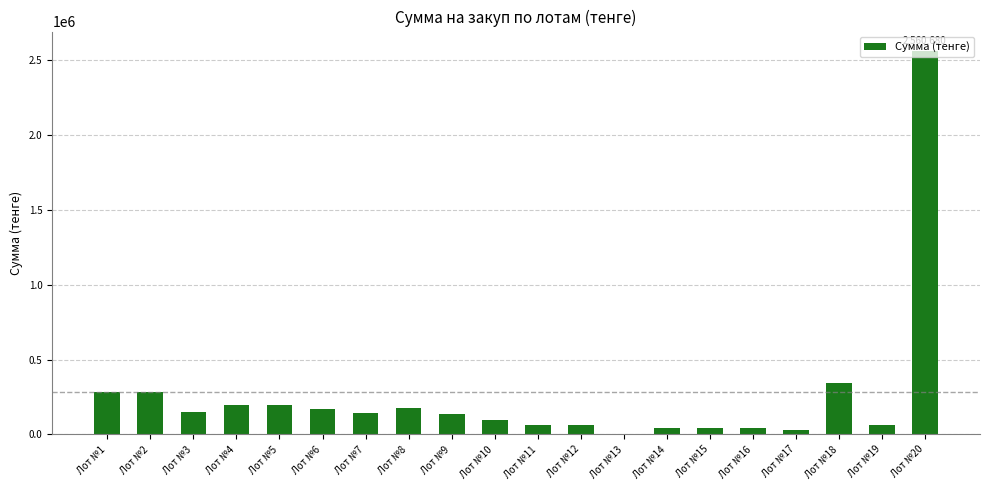

What is the ratio of the value at Лот №19 to the value at Лот №4?

0.3